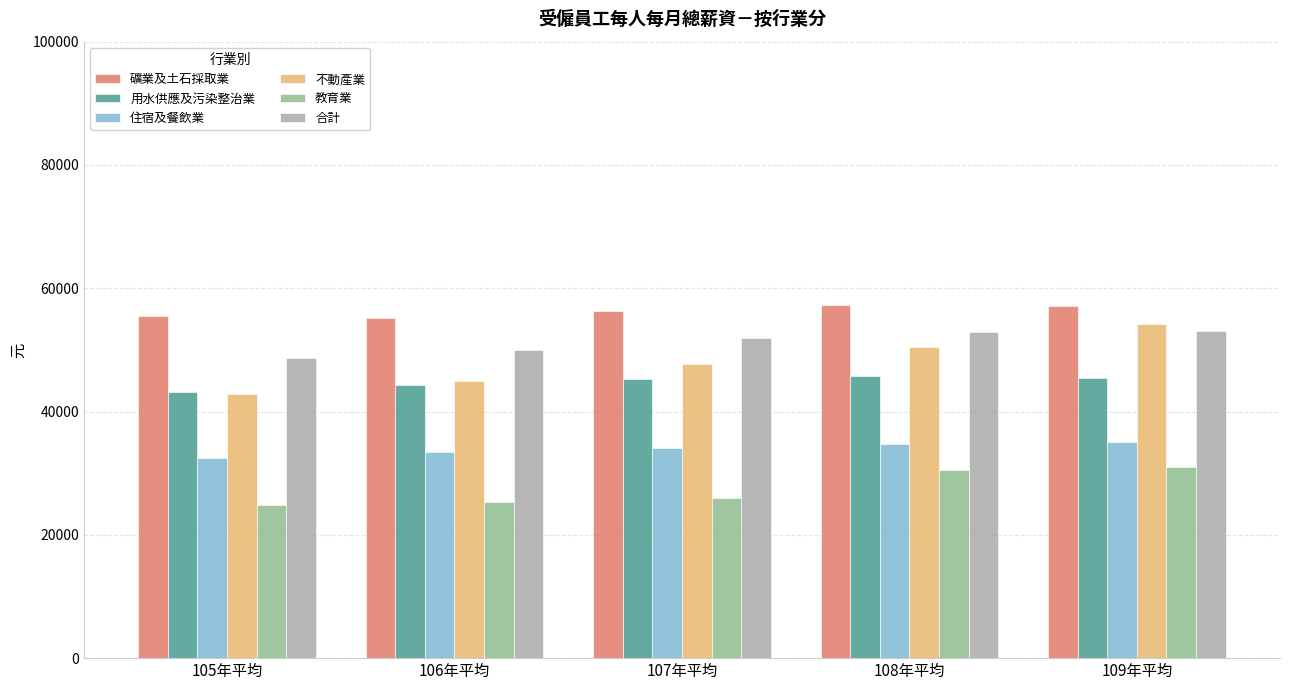

What is the sum of the 住宿及餐飲業 values at 106年平均 and 109年平均?

68424